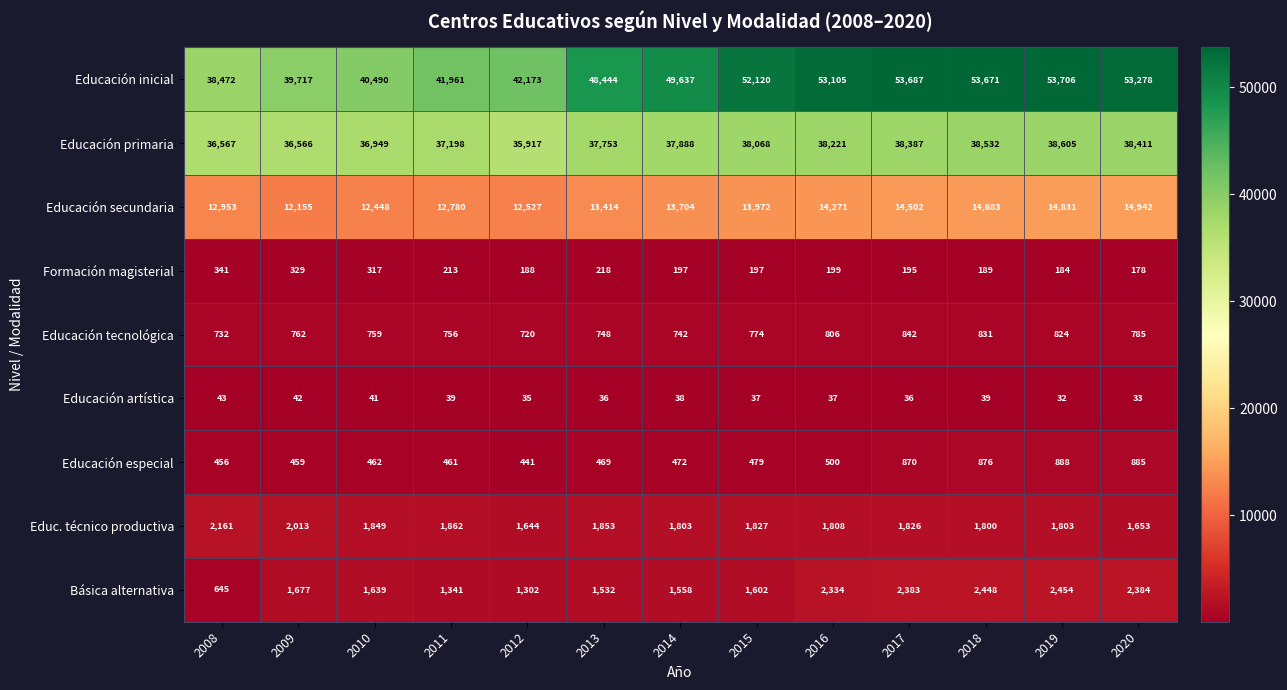

Which series changed the most between 2013 and 2014?

Educación inicial